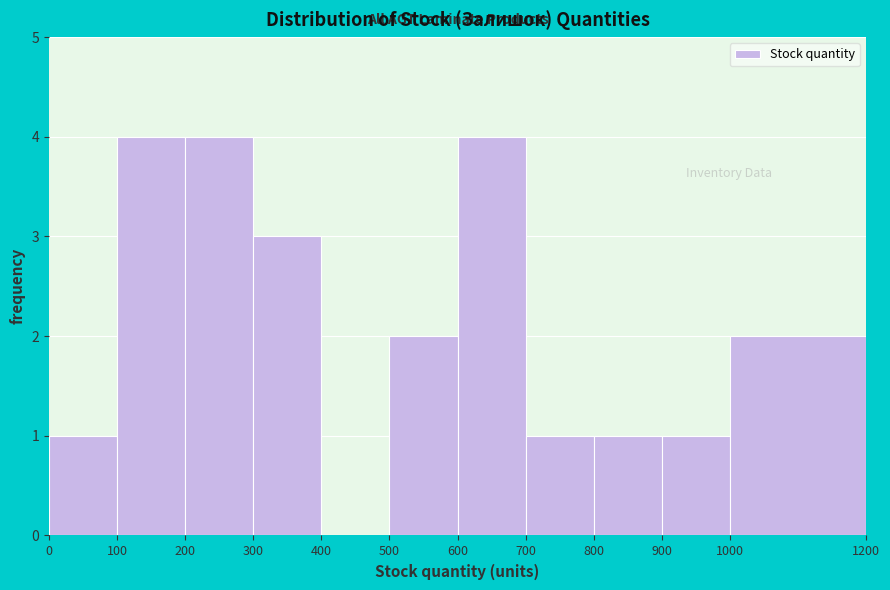

Reading left to right, transcribe this chart: for each bar, give the range it covers on the x-axis and its height. The values are not printed on the chart, so give them approximately, as read against the axis.

0 to 100: 1
100 to 200: 4
200 to 300: 4
300 to 400: 3
400 to 500: 0
500 to 600: 2
600 to 700: 4
700 to 800: 1
800 to 900: 1
900 to 1000: 1
1000 to 1200: 2